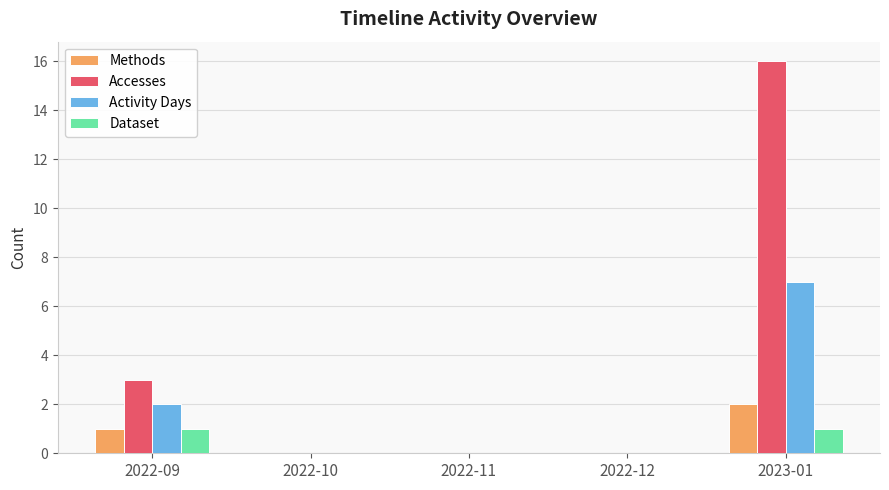

Reading left to right, list all the values displayed in this chart.

Methods: 2022-09=1	2022-10=0	2022-11=0	2022-12=0	2023-01=2
Accesses: 2022-09=3	2022-10=0	2022-11=0	2022-12=0	2023-01=16
Activity Days: 2022-09=2	2022-10=0	2022-11=0	2022-12=0	2023-01=7
Dataset: 2022-09=1	2022-10=0	2022-11=0	2022-12=0	2023-01=1